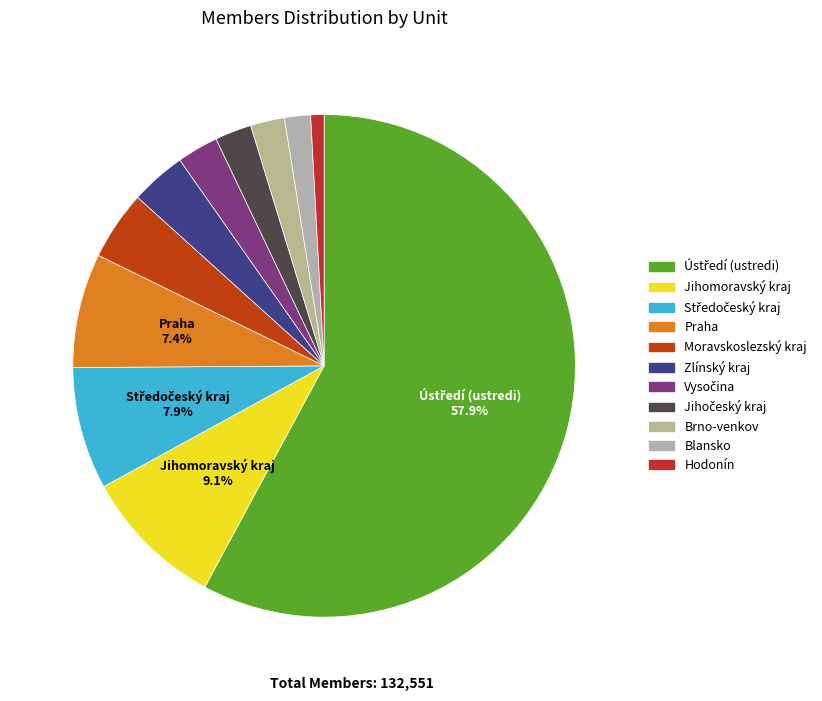

The Vysočina slice represents 10% of the pie. True or false?

False